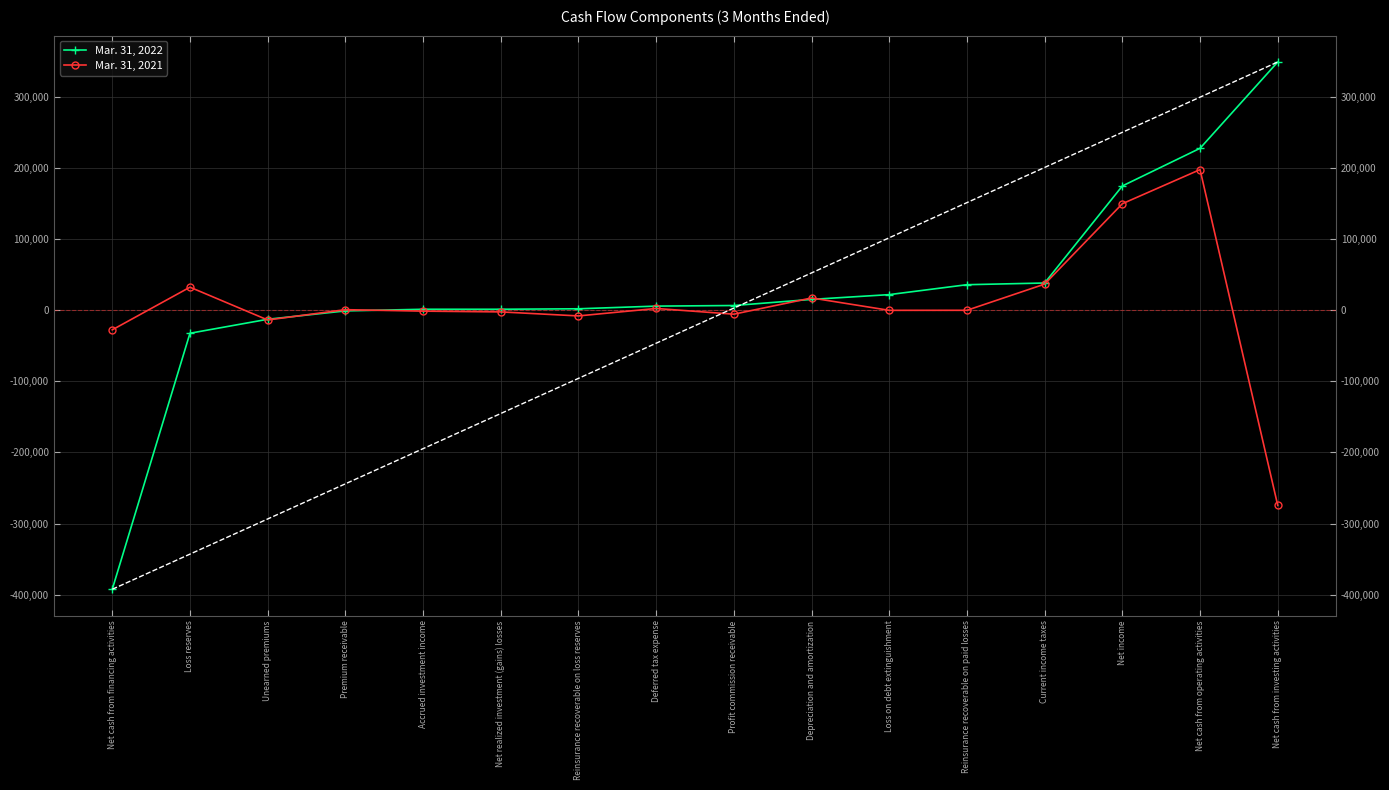

What is the spread (max minus min) of values at Premium receivable?

1735